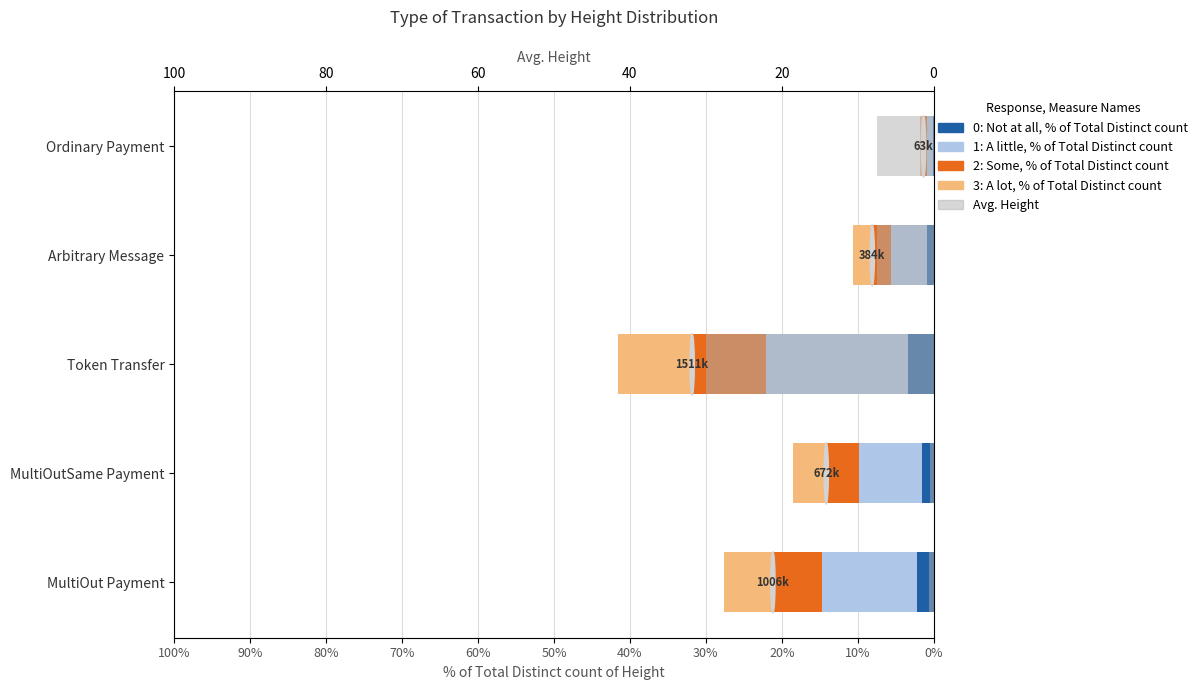

At Token Transfer, list the series in order from smallest to largest.

0: Not at all, % of Total Distinct count, 2: Some, % of Total Distinct count, 3: A lot, % of Total Distinct count, 1: A little, % of Total Distinct count, Avg. Height